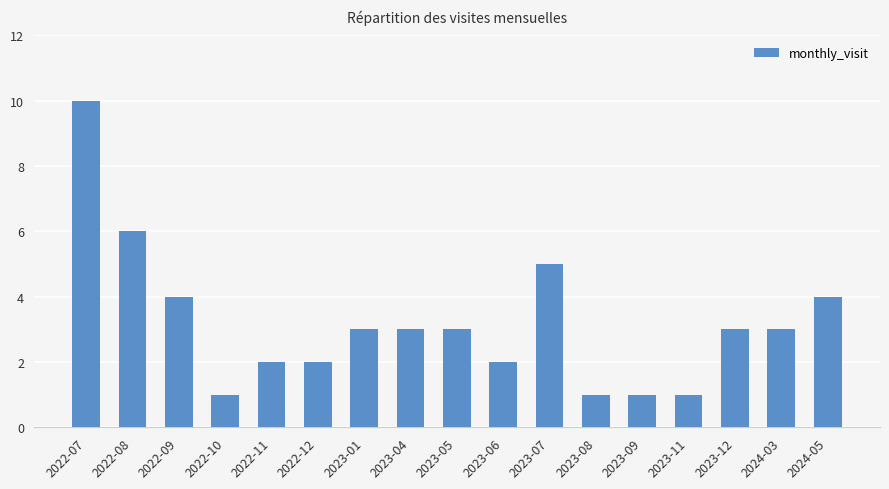

What is the sum of all values?

54